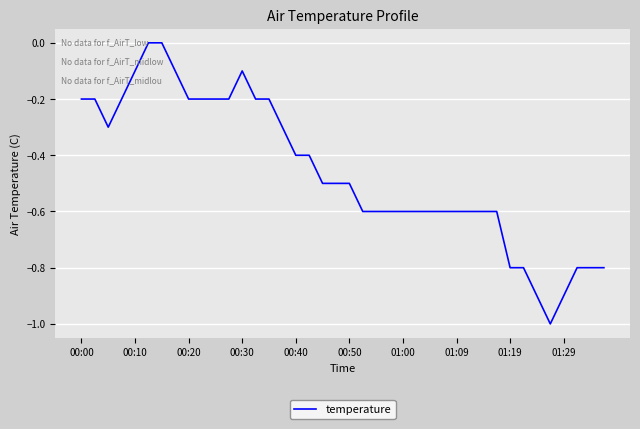

What is the minimum value shown in the chart?

-1.0